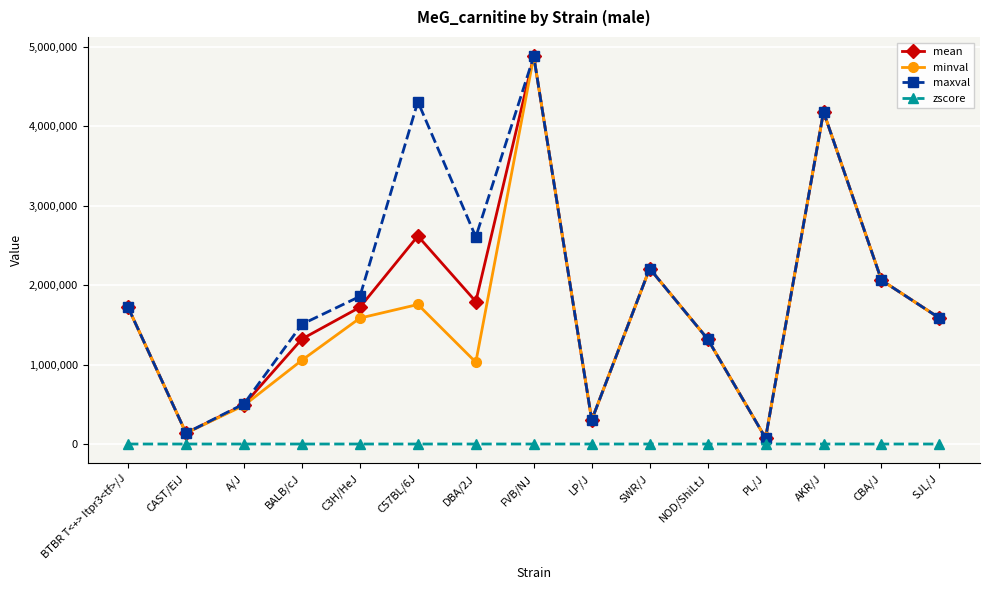

What is the difference between the highest and lowest values at NOD/ShiLtJ?

1321782.4